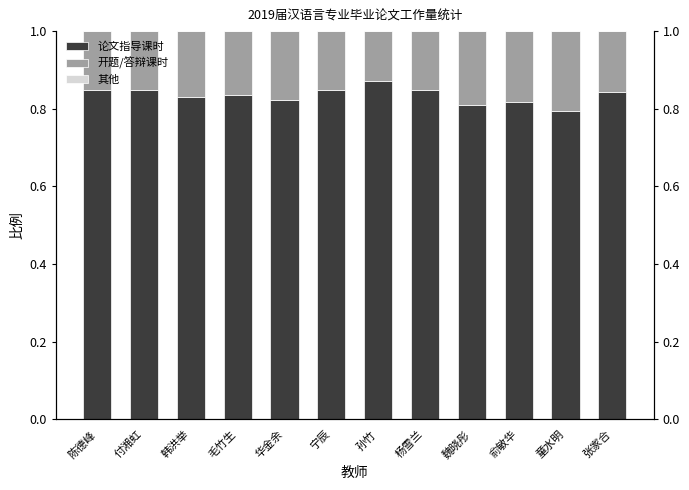

Reading left to right, what are all the values shown in this chart?

论文指导课时: 陈德峰=0.8	付湘虹=0.8	韩洪举=0.8	毛竹生=0.8	华金余=0.8	宁辰=0.8	孙竹=0.9	杨雪兰=0.8	魏晓彤=0.8	俞敏华=0.8	童水明=0.8	张家合=0.8
开题/答辩课时: 陈德峰=0.2	付湘虹=0.2	韩洪举=0.2	毛竹生=0.2	华金余=0.2	宁辰=0.2	孙竹=0.1	杨雪兰=0.2	魏晓彤=0.2	俞敏华=0.2	童水明=0.2	张家合=0.2
其他: 陈德峰=0.0	付湘虹=0.0	韩洪举=0.0	毛竹生=0.0	华金余=-0.0	宁辰=0.0	孙竹=0.0	杨雪兰=0.0	魏晓彤=0.0	俞敏华=0.0	童水明=0.0	张家合=0.0